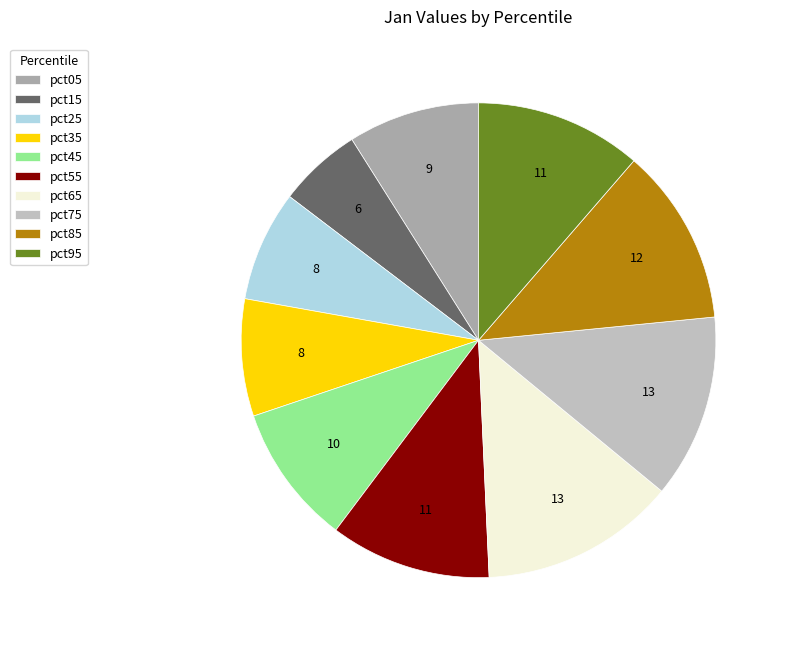

Combined, do pct35 and pct85 account for over 50%?

No